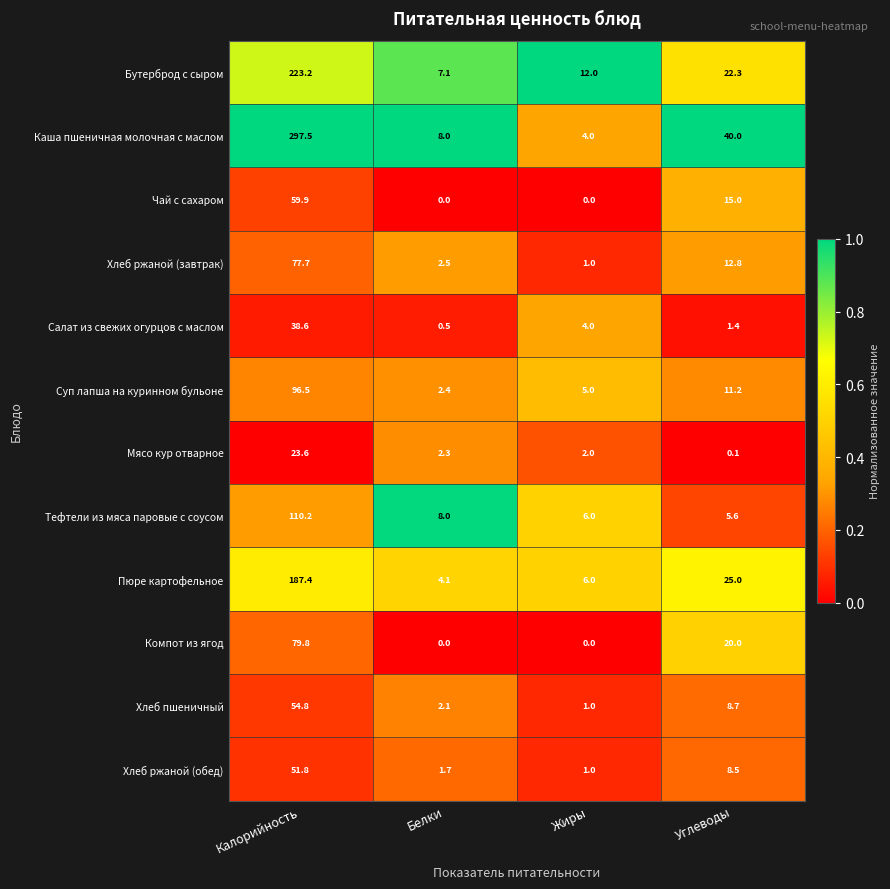

Which category has the highest value across all series?

Калорийность